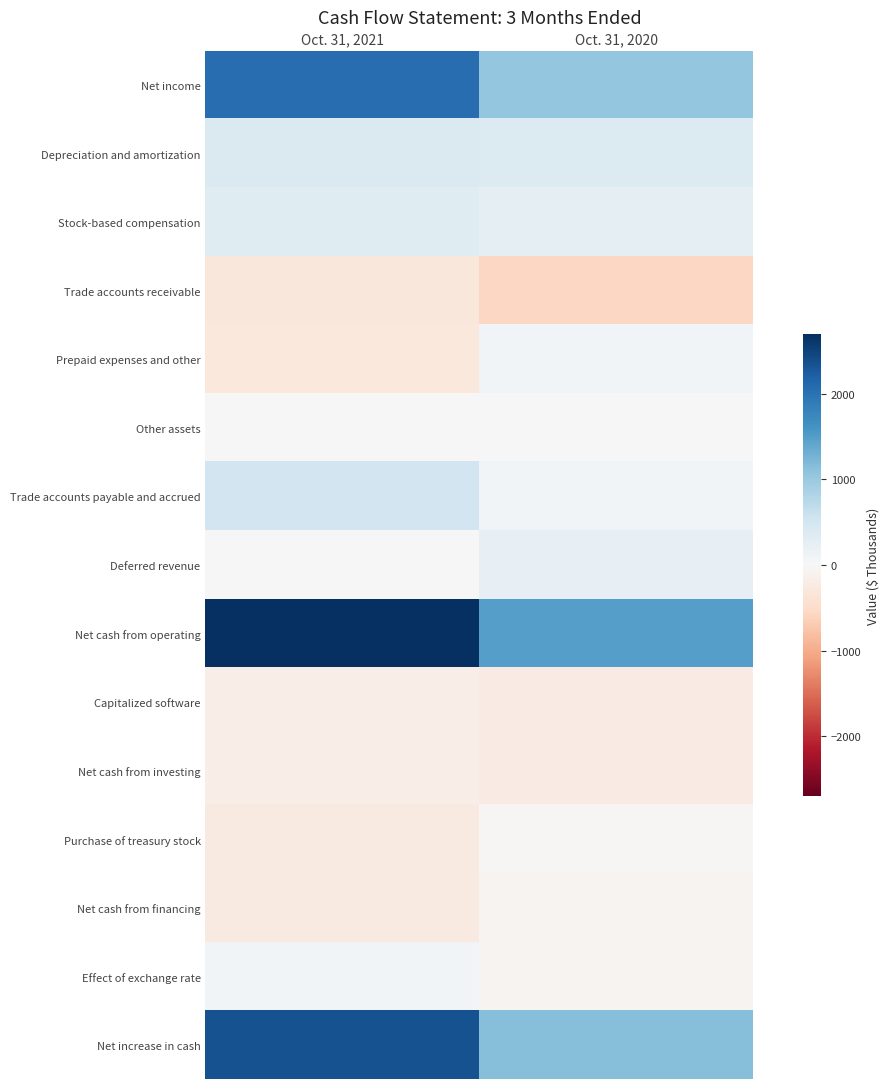

Reading left to right, transcribe all the data shown in this chart.

Net income: Oct. 31, 2021=2055	Oct. 31, 2020=1045
Depreciation and amortization: Oct. 31, 2021=398	Oct. 31, 2020=359
Stock-based compensation: Oct. 31, 2021=319	Oct. 31, 2020=237
Trade accounts receivable: Oct. 31, 2021=-295	Oct. 31, 2020=-554
Prepaid expenses and other: Oct. 31, 2021=-279	Oct. 31, 2020=80
Other assets: Oct. 31, 2021=-8	Oct. 31, 2020=19
Trade accounts payable and accrued: Oct. 31, 2021=522	Oct. 31, 2020=80
Deferred revenue: Oct. 31, 2021=-18	Oct. 31, 2020=221
Net cash from operating: Oct. 31, 2021=2694	Oct. 31, 2020=1487
Capitalized software: Oct. 31, 2021=-188	Oct. 31, 2020=-215
Net cash from investing: Oct. 31, 2021=-188	Oct. 31, 2020=-215
Purchase of treasury stock: Oct. 31, 2021=-232	Oct. 31, 2020=-26
Net cash from financing: Oct. 31, 2021=-232	Oct. 31, 2020=-66
Effect of exchange rate: Oct. 31, 2021=67	Oct. 31, 2020=-65
Net increase in cash: Oct. 31, 2021=2341	Oct. 31, 2020=1141